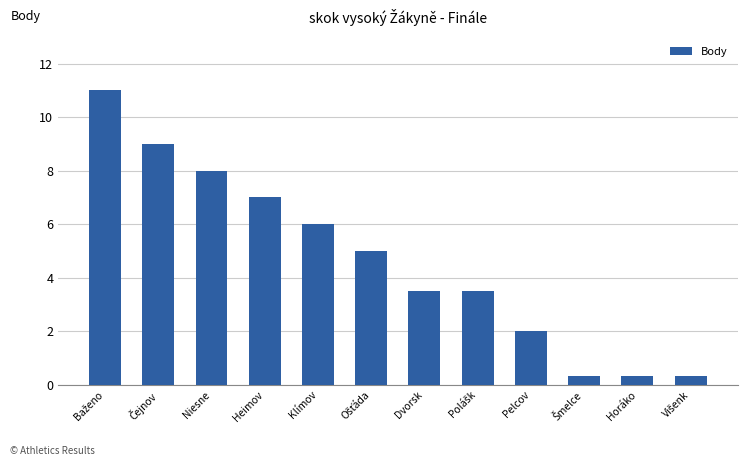

Is it true that the value at Horáko is 0.3?

True